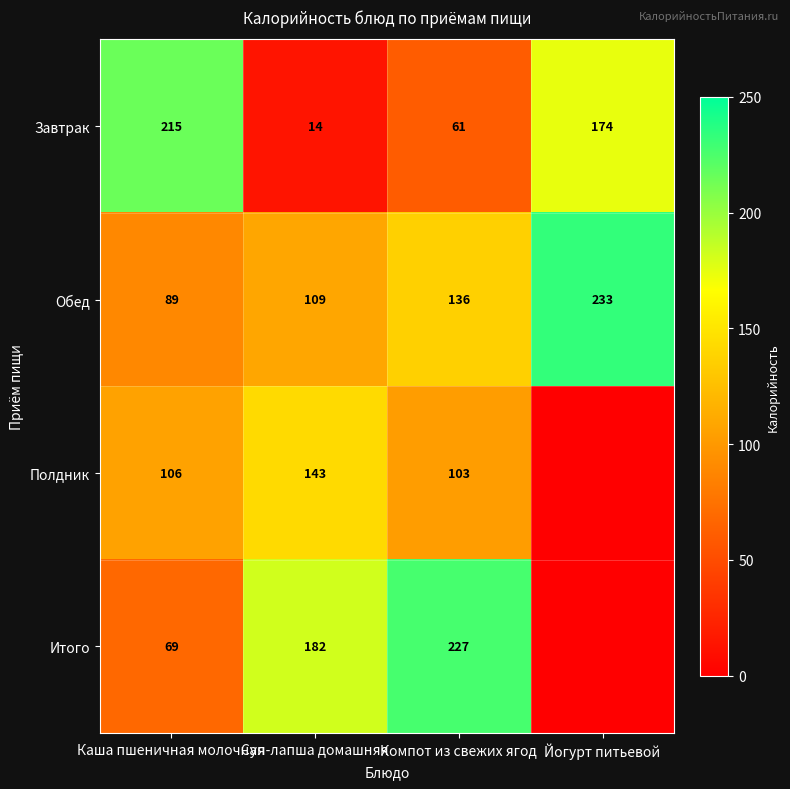

What is the spread (max minus min) of values at Йогурт питьевой?

233.0